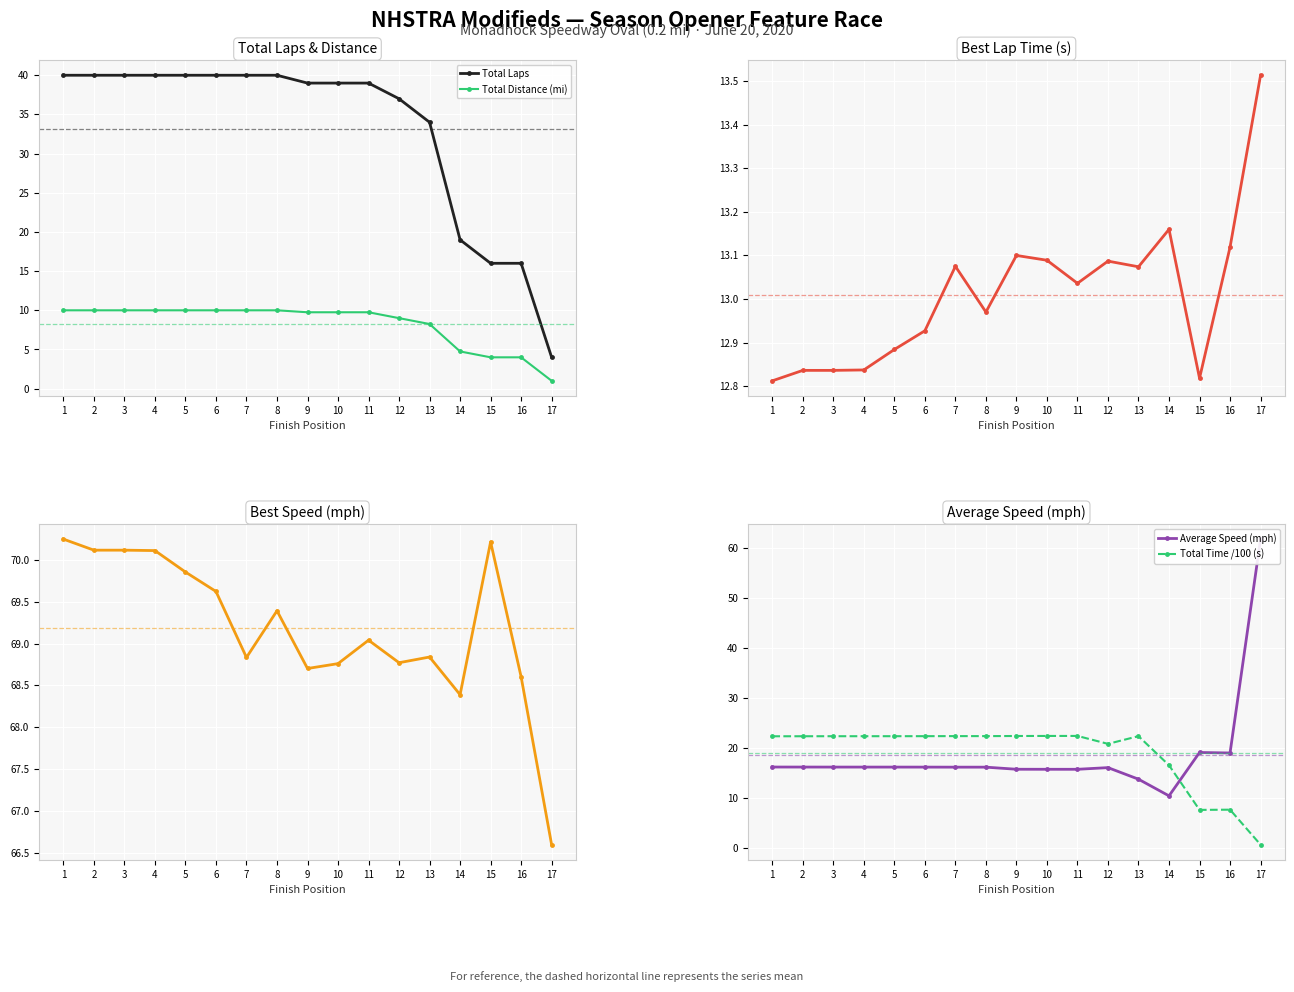

What is the difference between the highest and lowest values at 14?

63.6